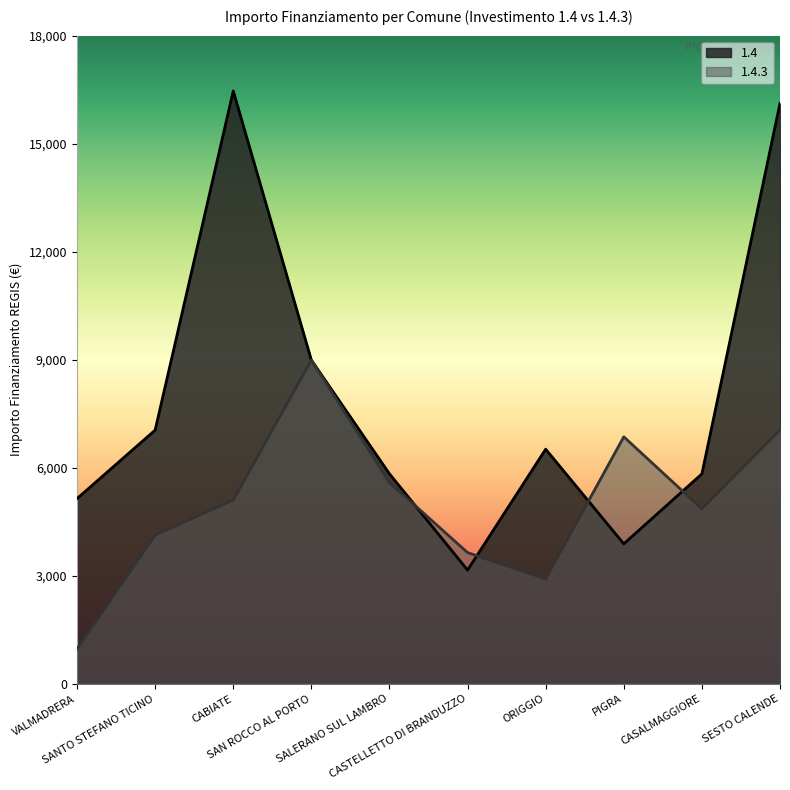

How many data points does each series have?

10